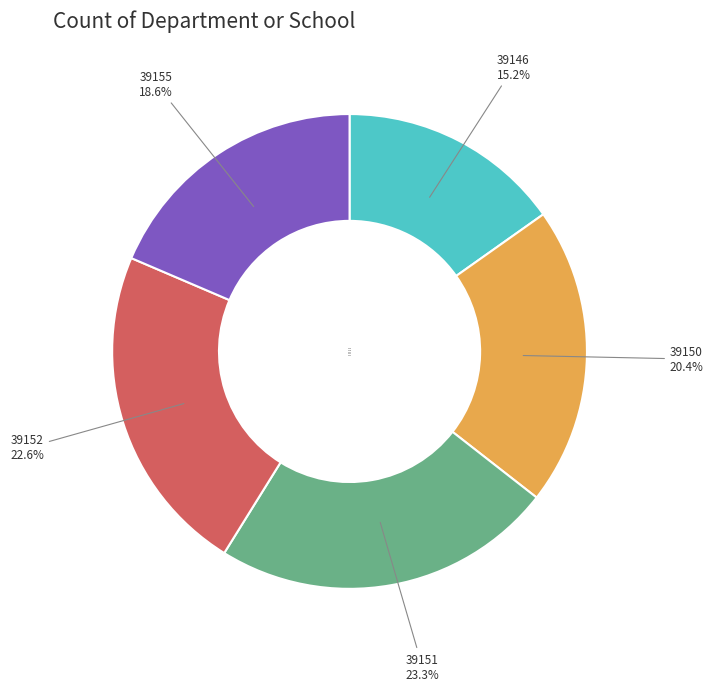

To the nearest percent, what is the difference between the largest and smallest slice percentages?

8%